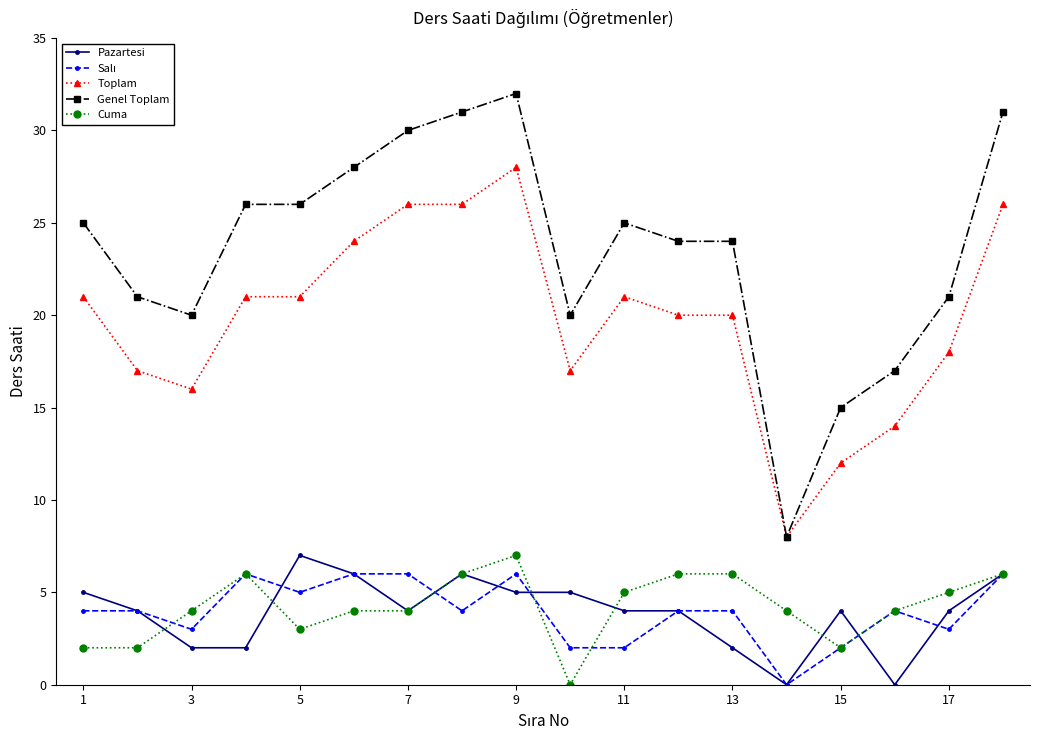

At how many categories does at least one series exceed 29?

4